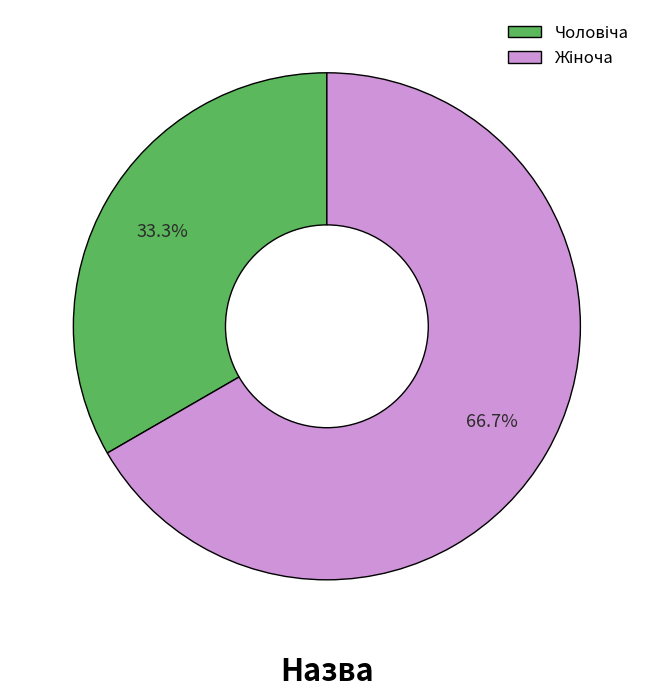

Is there a majority slice in this chart?

Yes